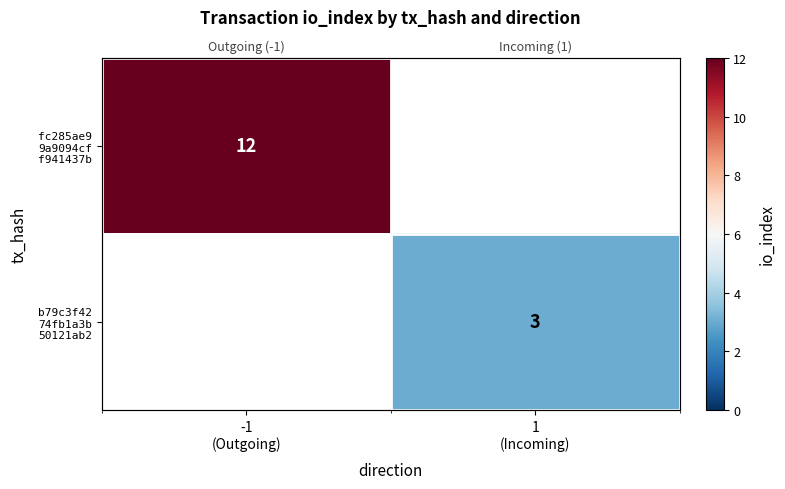

Count the number of categories in the chart.

2